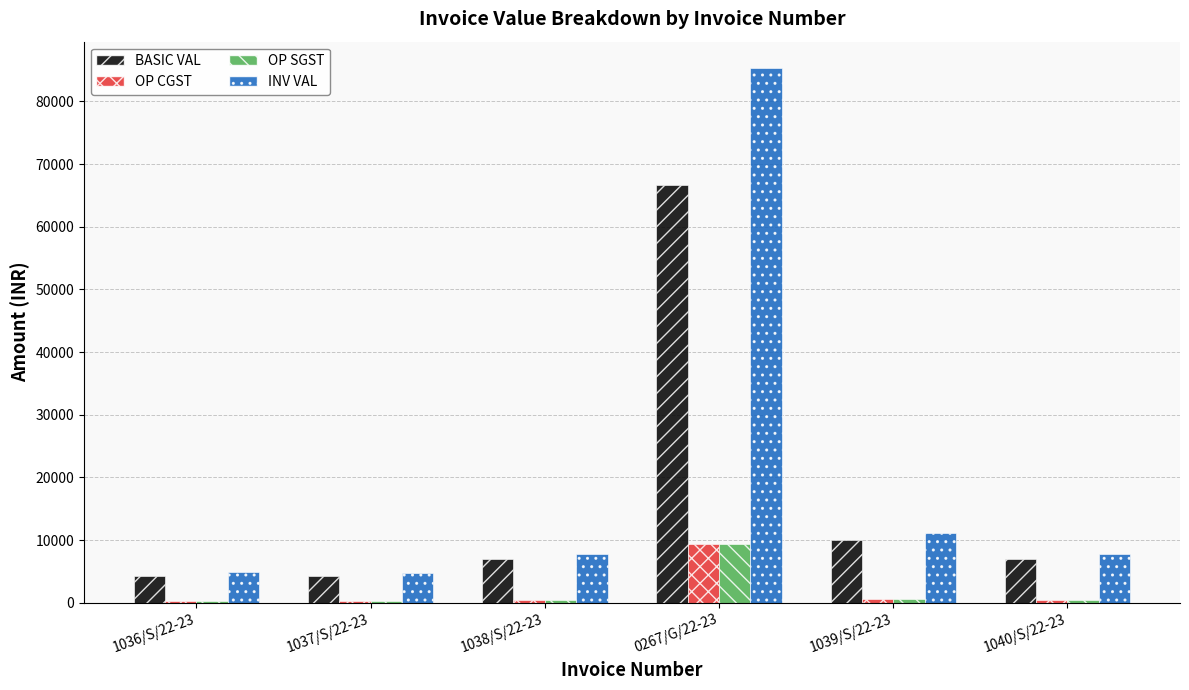

Which series has the largest total across all categories?

INV VAL